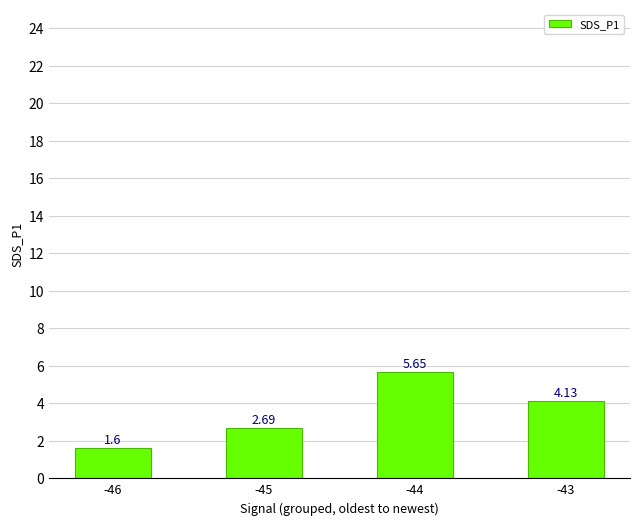

What is the change in value from -45 to -44?

+3.0